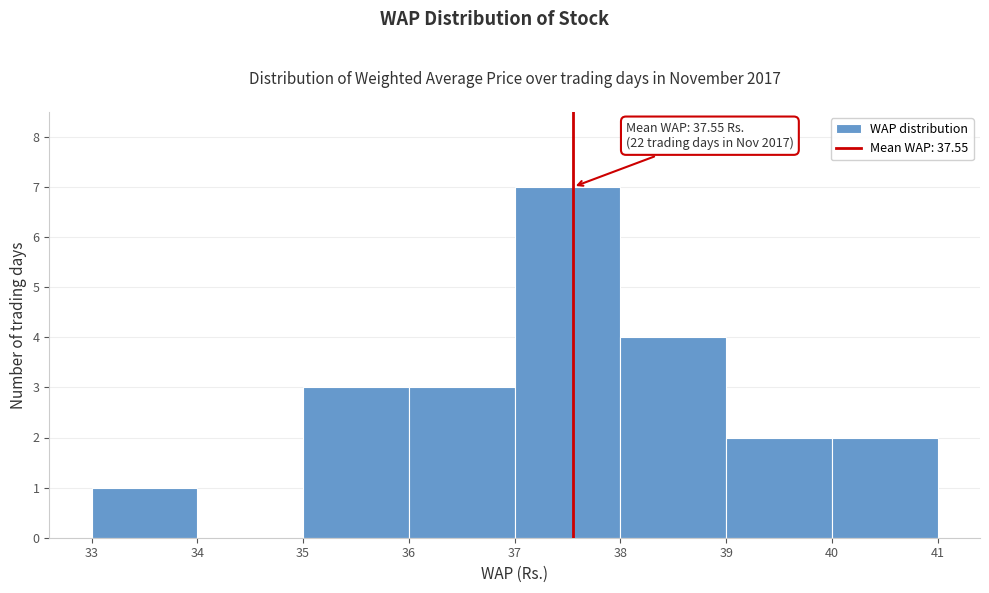

Which range on the x-axis has the tallest bar?

37 to 38